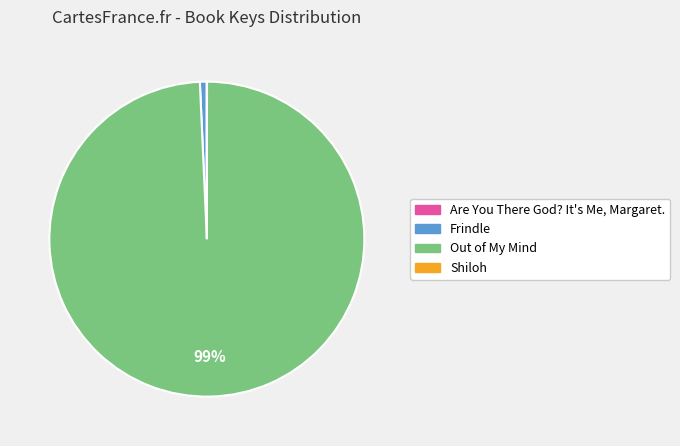

Is it true that Out of My Mind is 99% of the pie?

True